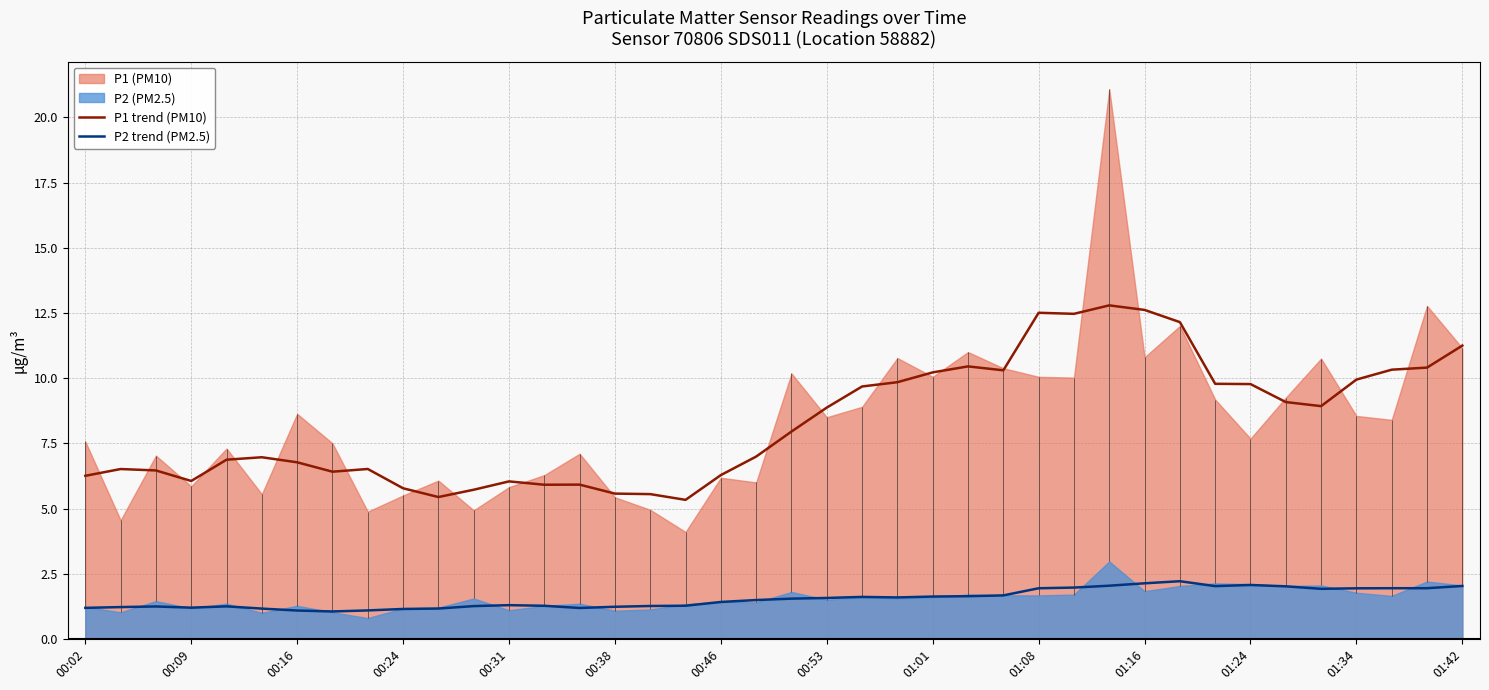

True or false: P1 trend (PM10) and P2 trend (PM2.5) cross at least once.

False